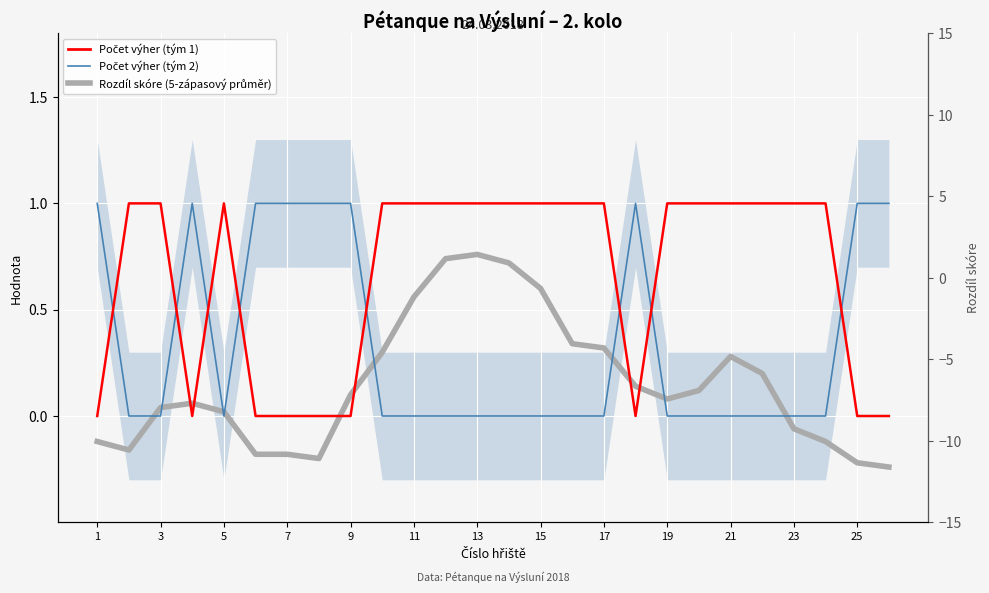

In Počet výher (tým 2), how many points are higher than both neighbors (excluding endpoints)?

2